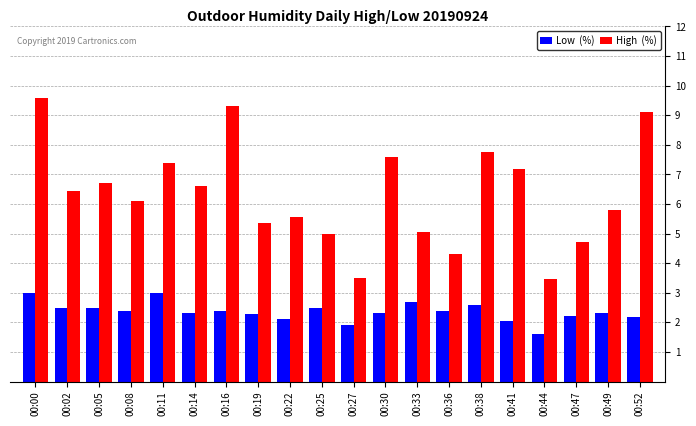

What is the difference between the highest and lowest values at 00:00?

6.6